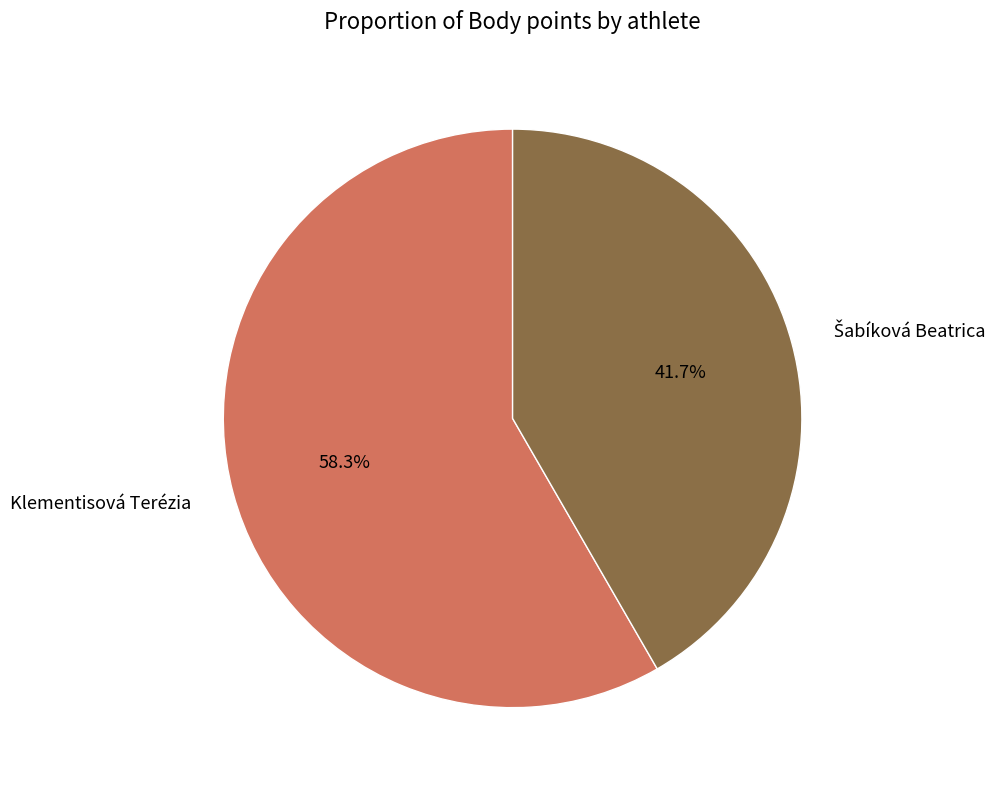

To the nearest percent, what is the difference between the largest and smallest slice percentages?

17%